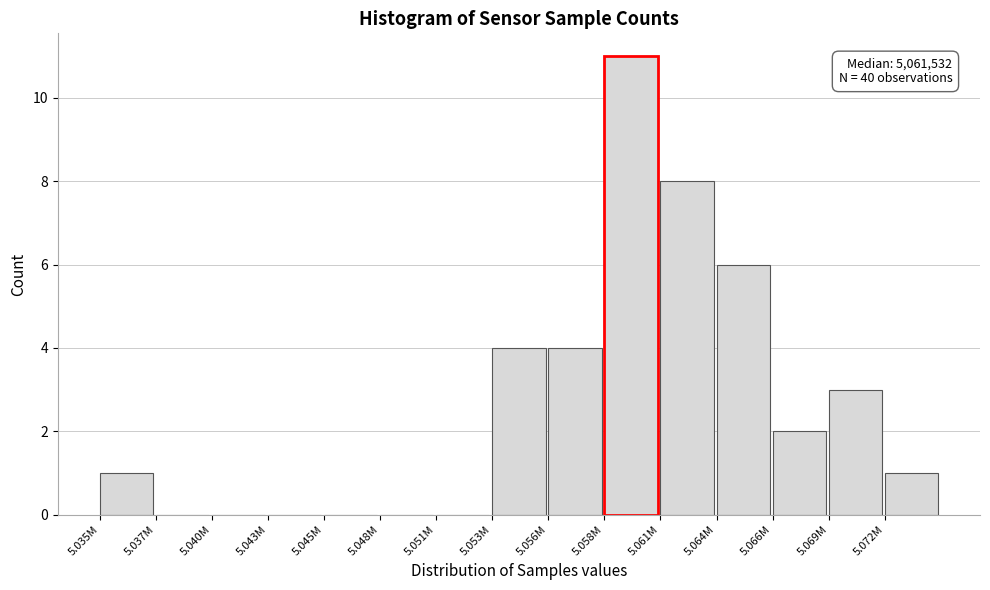

Reading left to right, transcribe all the data shown in this chart.

5.035M=1	5.037M=0	5.040M=0	5.043M=0	5.045M=0	5.048M=0	5.051M=0	5.053M=4	5.056M=4	5.058M=11	5.061M=8	5.064M=6	5.066M=2	5.069M=3	5.072M=1